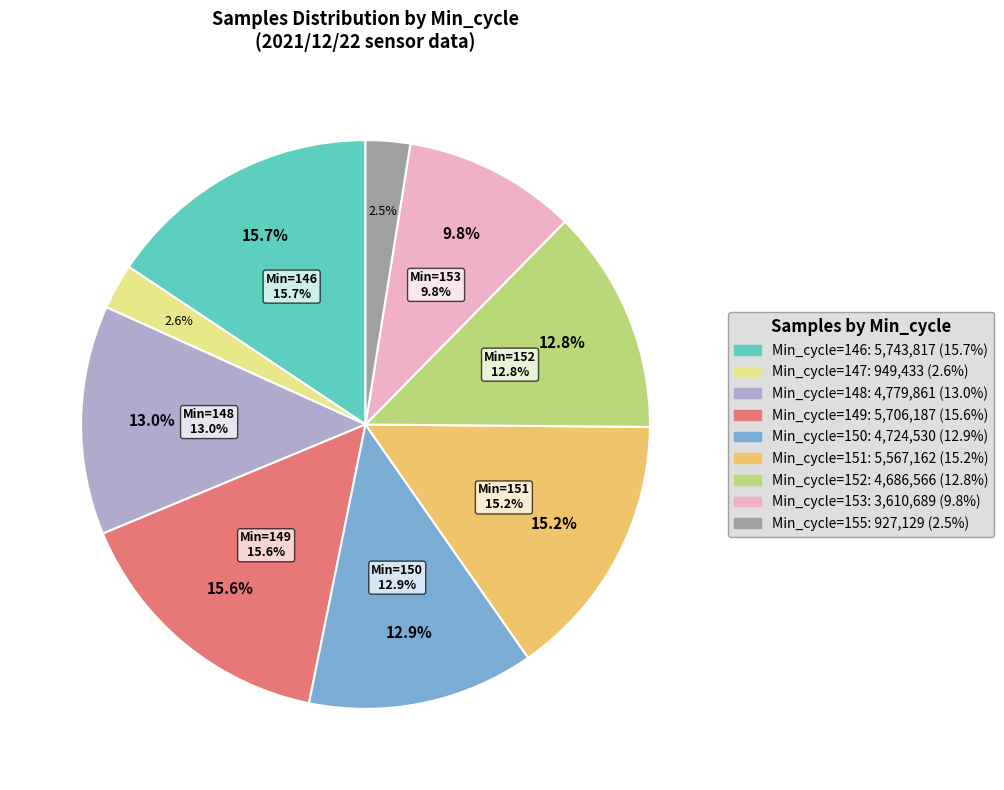

Which has a higher value, 148 or 147?

148